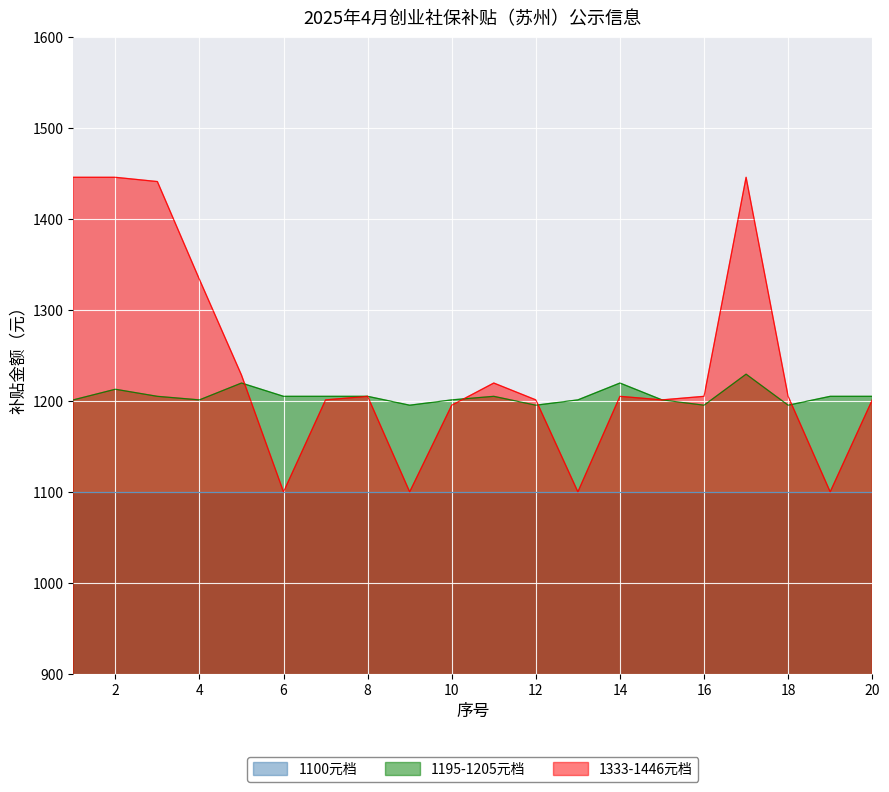

Which series ends up on top after the final intersection of 1195-1205元档 and 1333-1446元档?

1195-1205元档